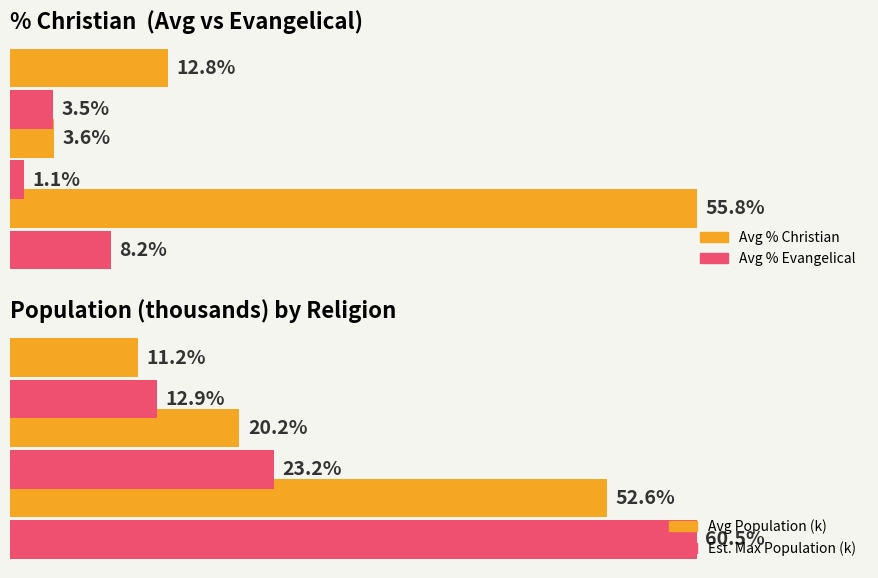

What is the value of the Avg % Evangelical bar at the 2nd from the left?

1.1